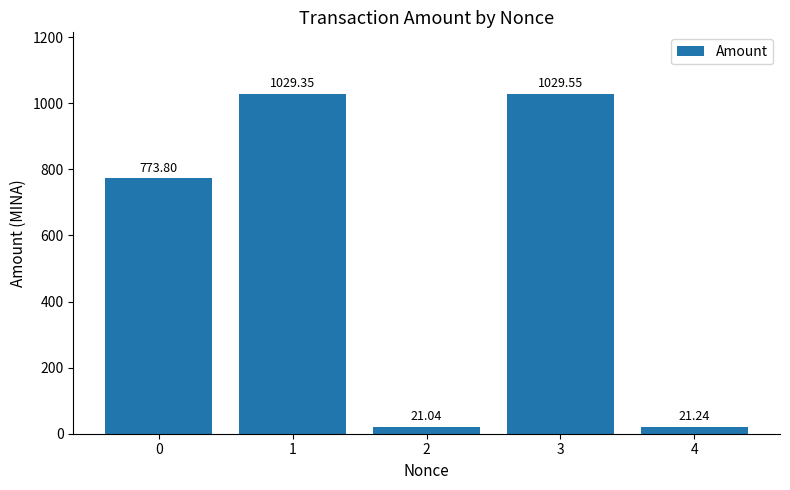

What is the change in value from 1 to 2?

-1008.3